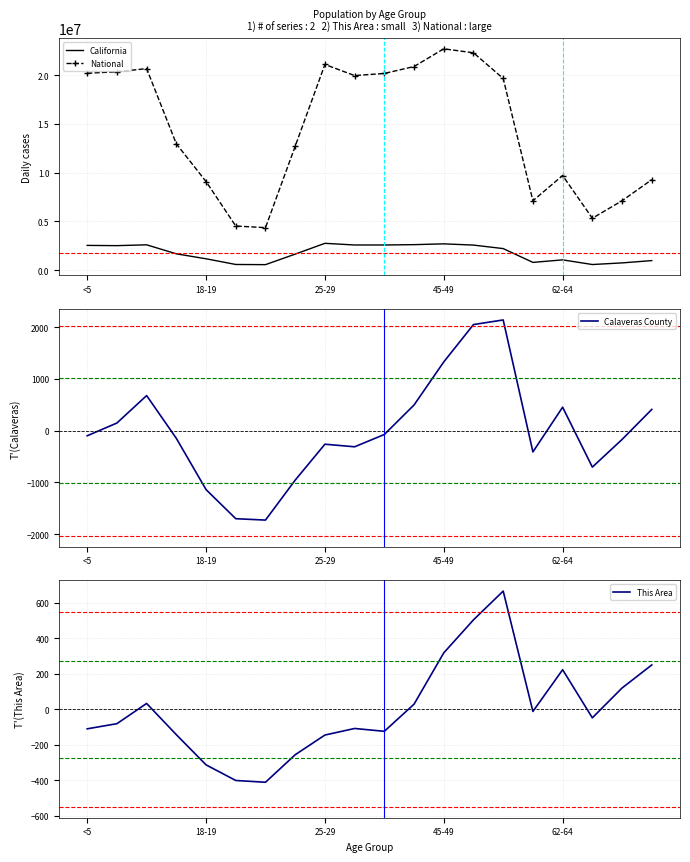

Is it true that Calaveras County equals 3243.9 at 13?

False